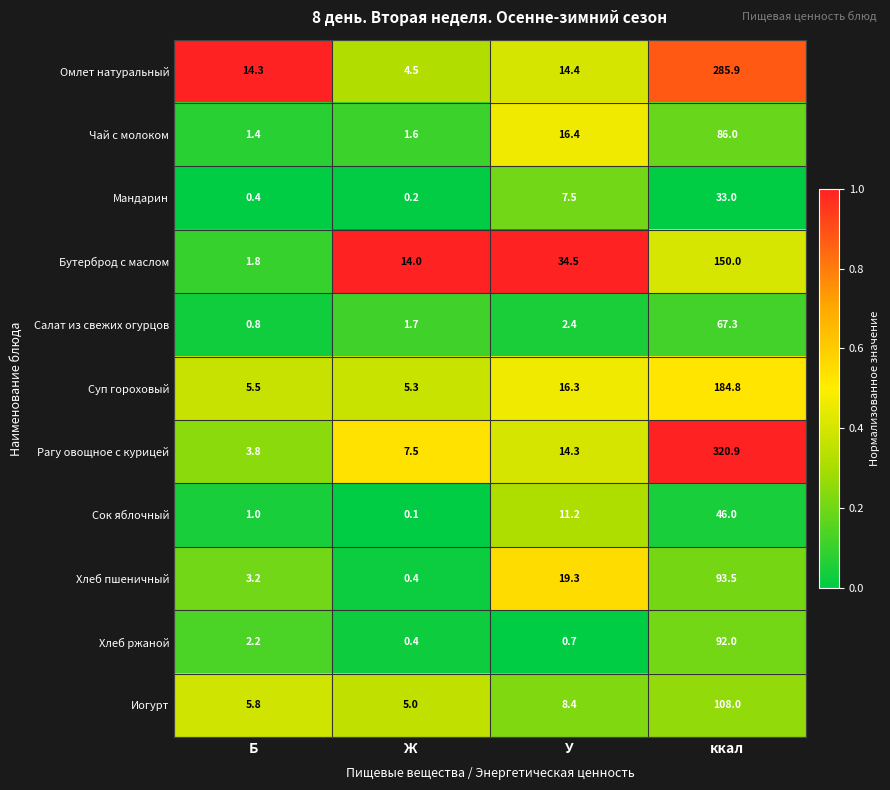

Between Б and ккал, which series saw the biggest shift?

Рагу овощное с курицей